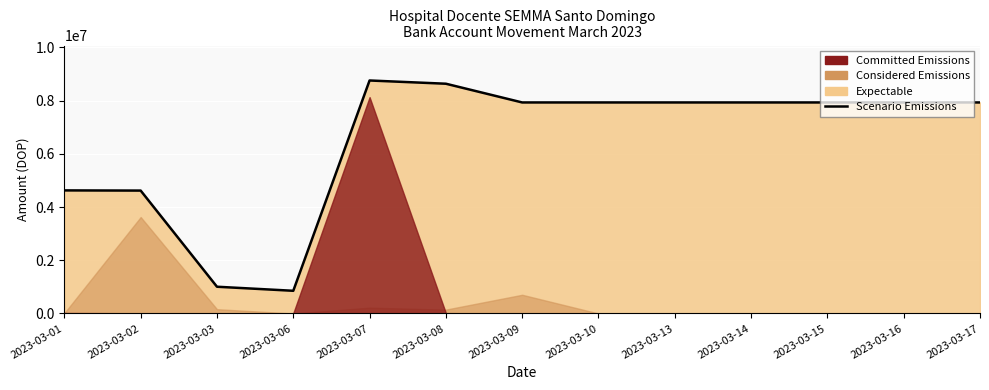

Between 2023-03-16 and 2023-03-13, which is larger?

2023-03-16